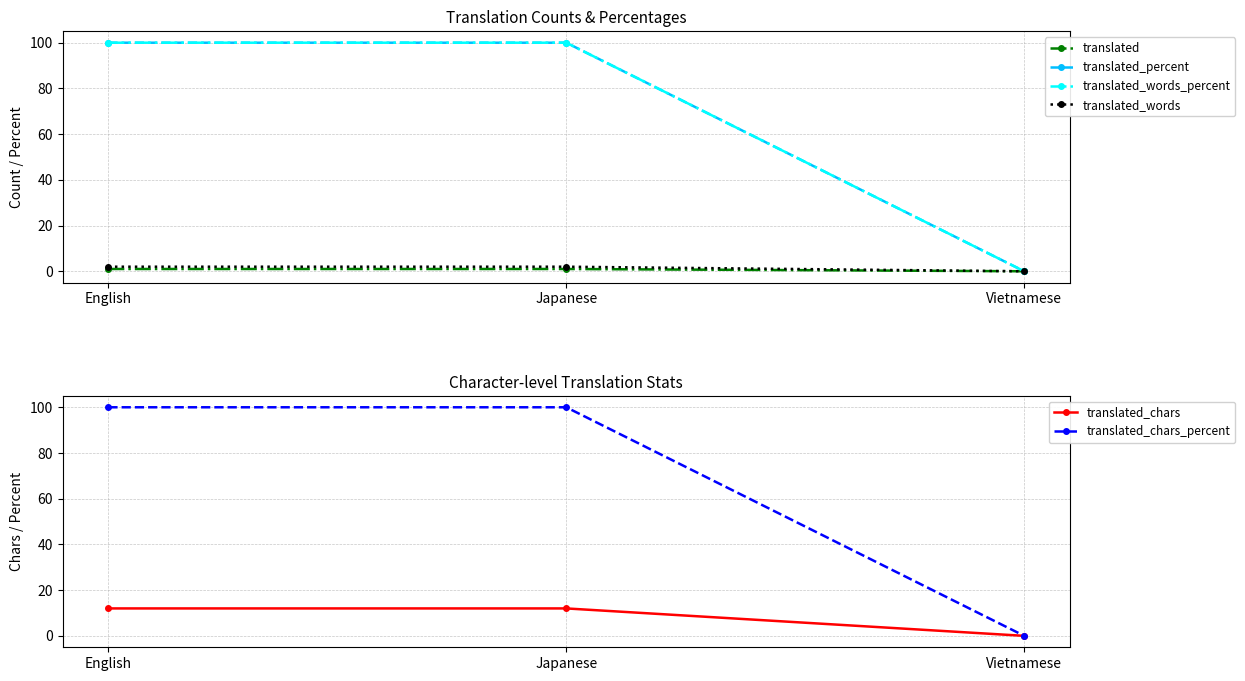

What is the average value of the translated_words_percent series?

67